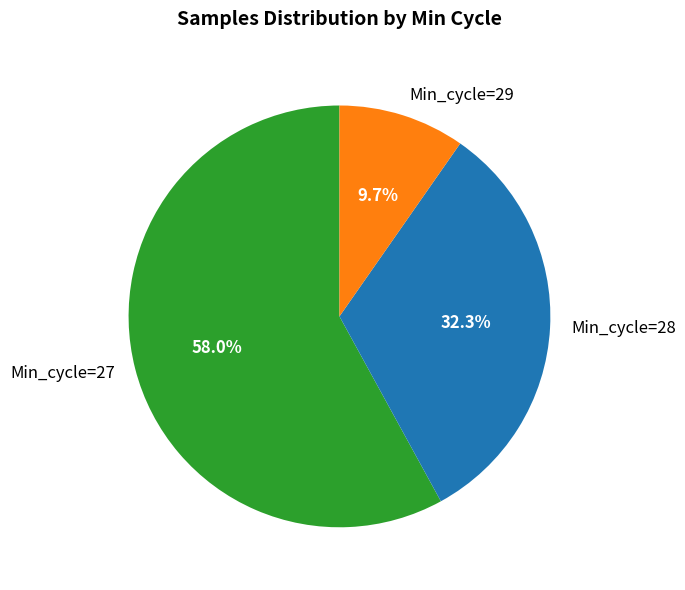

Which category has the smallest portion of the pie?

Min_cycle=29